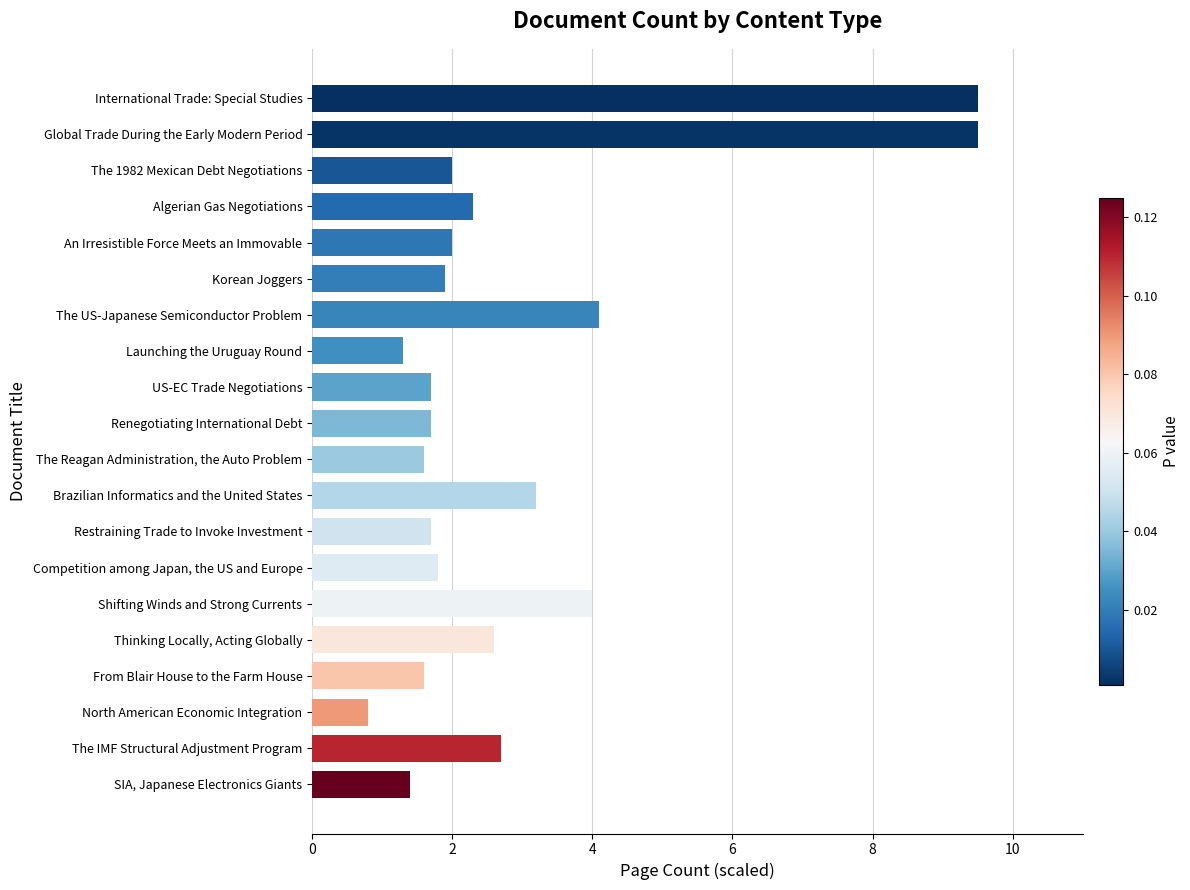

At which label is the value closest to 5?

The US-Japanese Semiconductor Problem